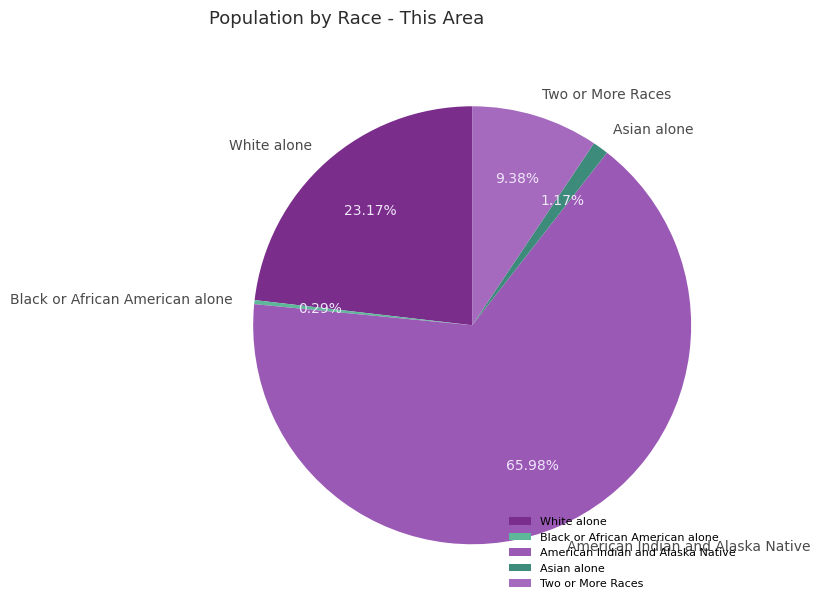

Between American Indian and Alaska Native and White alone, which is larger?

American Indian and Alaska Native